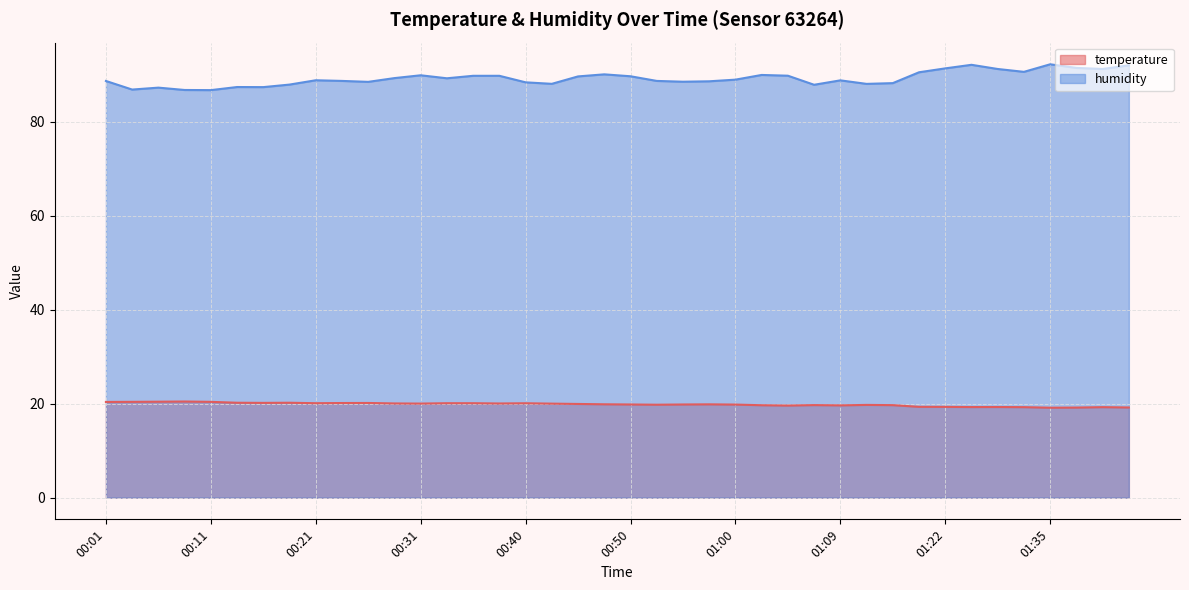

How many values in the humidity series are below 88?

8